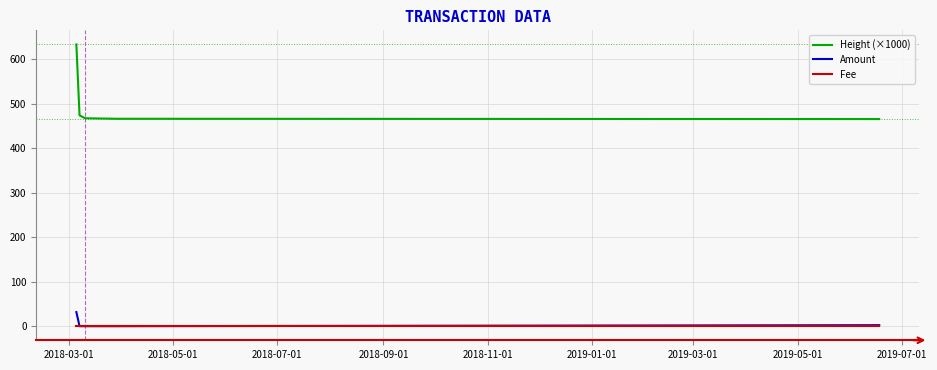

Which series has the largest range (max minus min)?

Height (×1000)